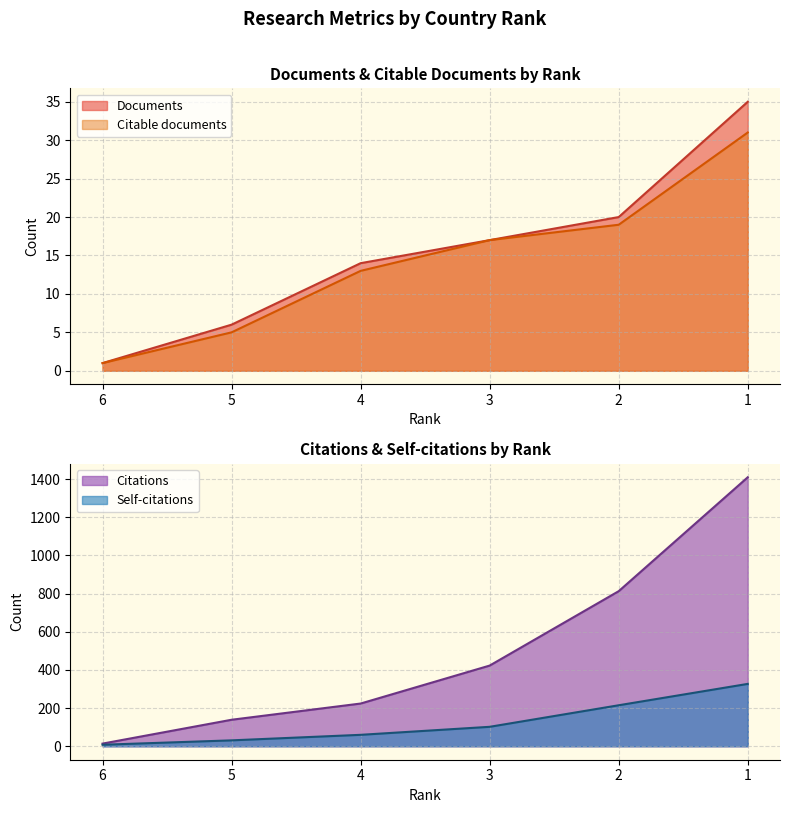

Reading left to right, list all the values displayed in this chart.

Documents: 1	6	14	17	20	35
Citable documents: 1	5	13	17	19	31
Citations: 14	139	224	423	813	1410
Self-citations: 8	31	60	102	215	327